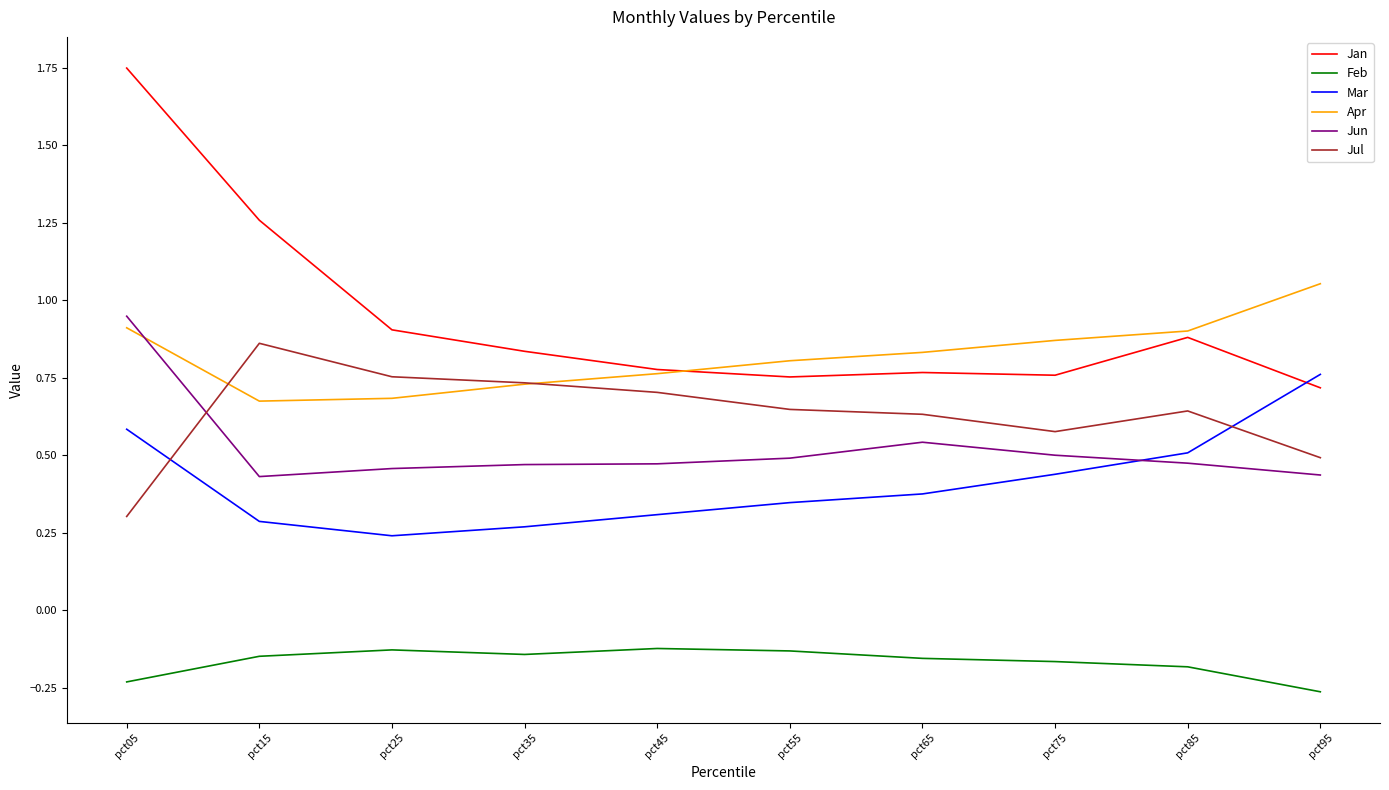

At which category does the chart reach its peak across all series?

pct05